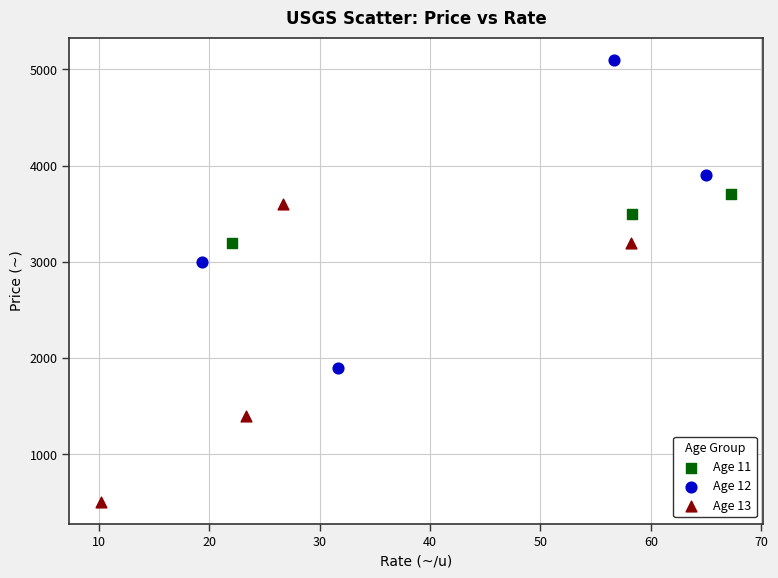

What are all the series names shown in the legend?

Age 11, Age 12, Age 13